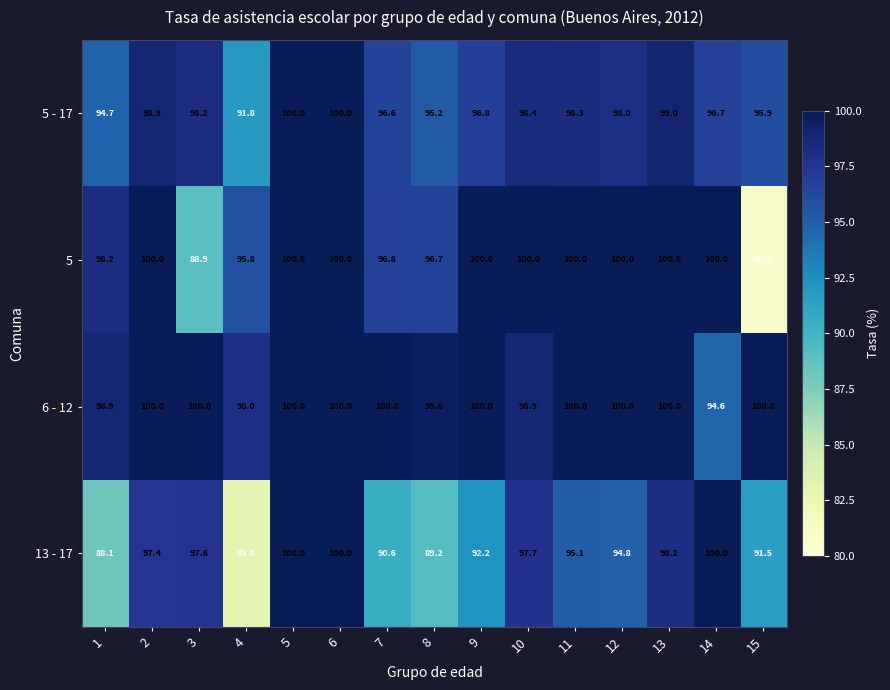

The 5 - 17 series shows 94.7 at 1. True or false?

True